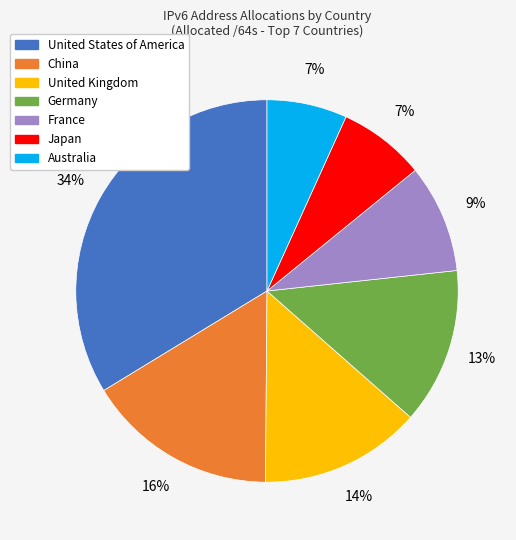

Is United Kingdom the majority of the pie?

No